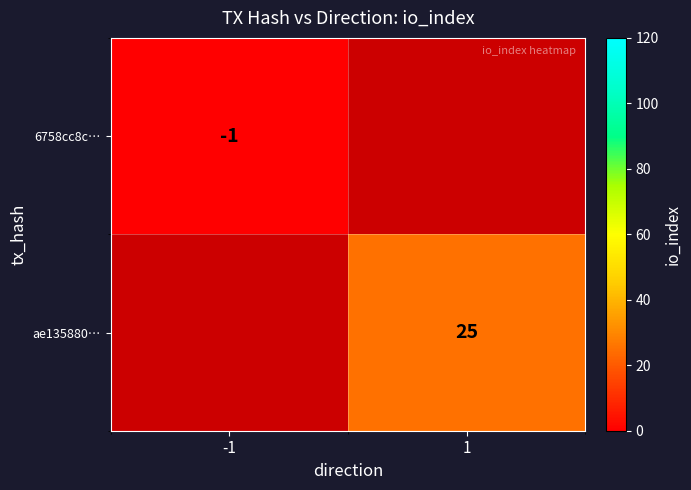

What is the smallest value displayed?

-1.0